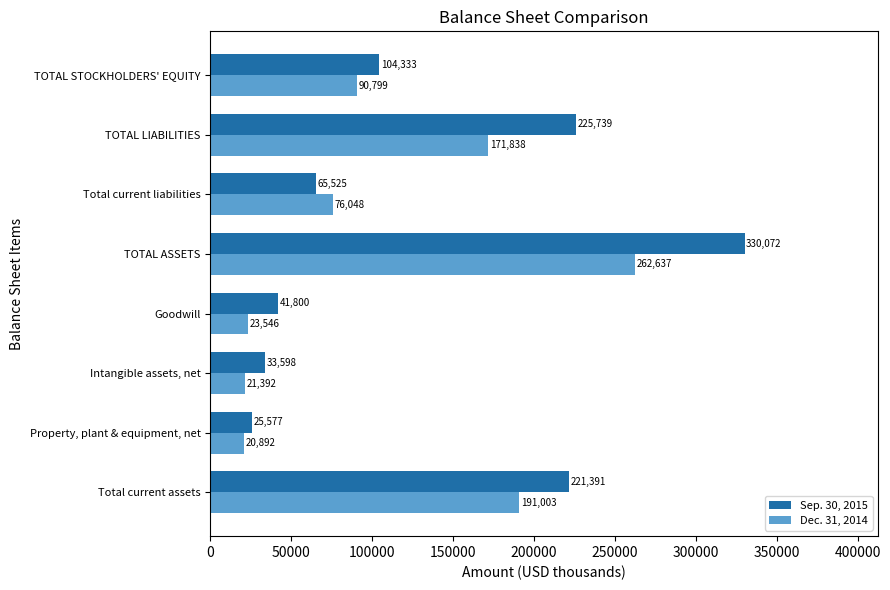

What is the difference between the maximum and minimum values in the Dec. 31, 2014 series?

241745